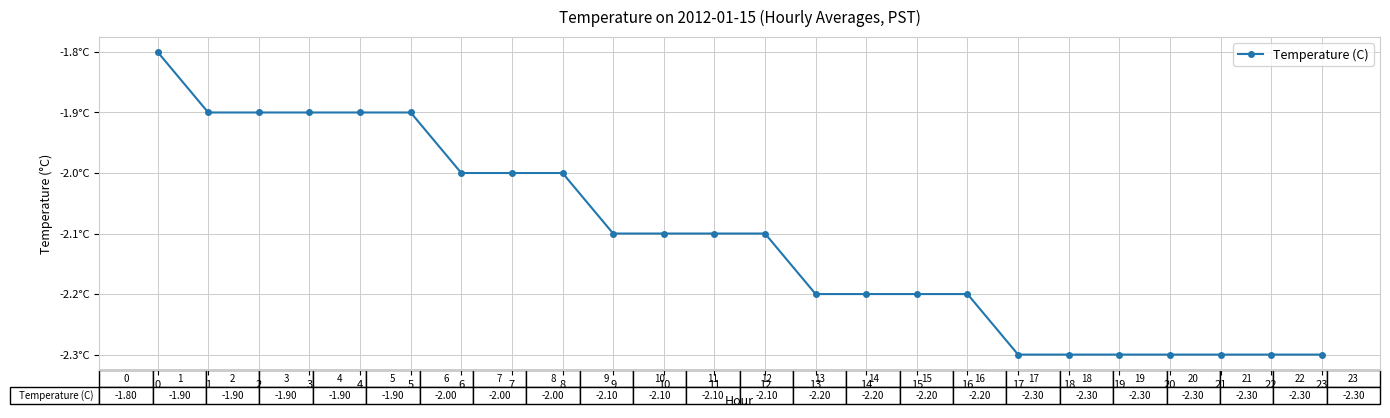

Is this an area chart (filled region under the line)?

No